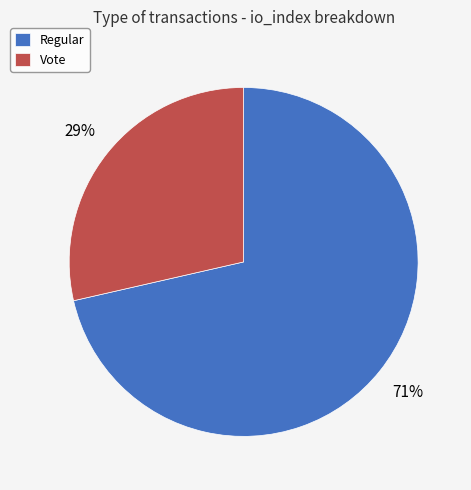

Count the number of slices in the pie.

2